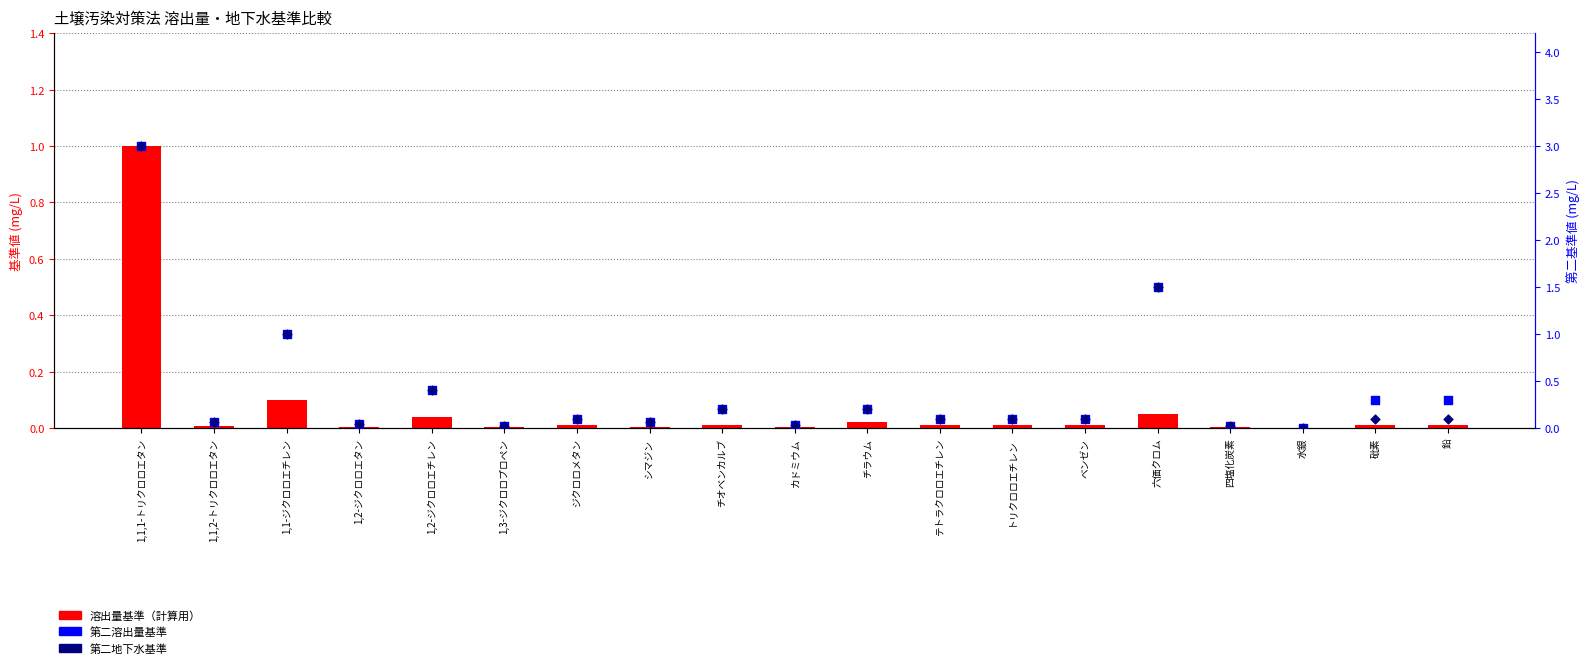

What are all the series names shown in the legend?

溶出量基準（計算用）, 第二溶出量基準, 第二地下水基準